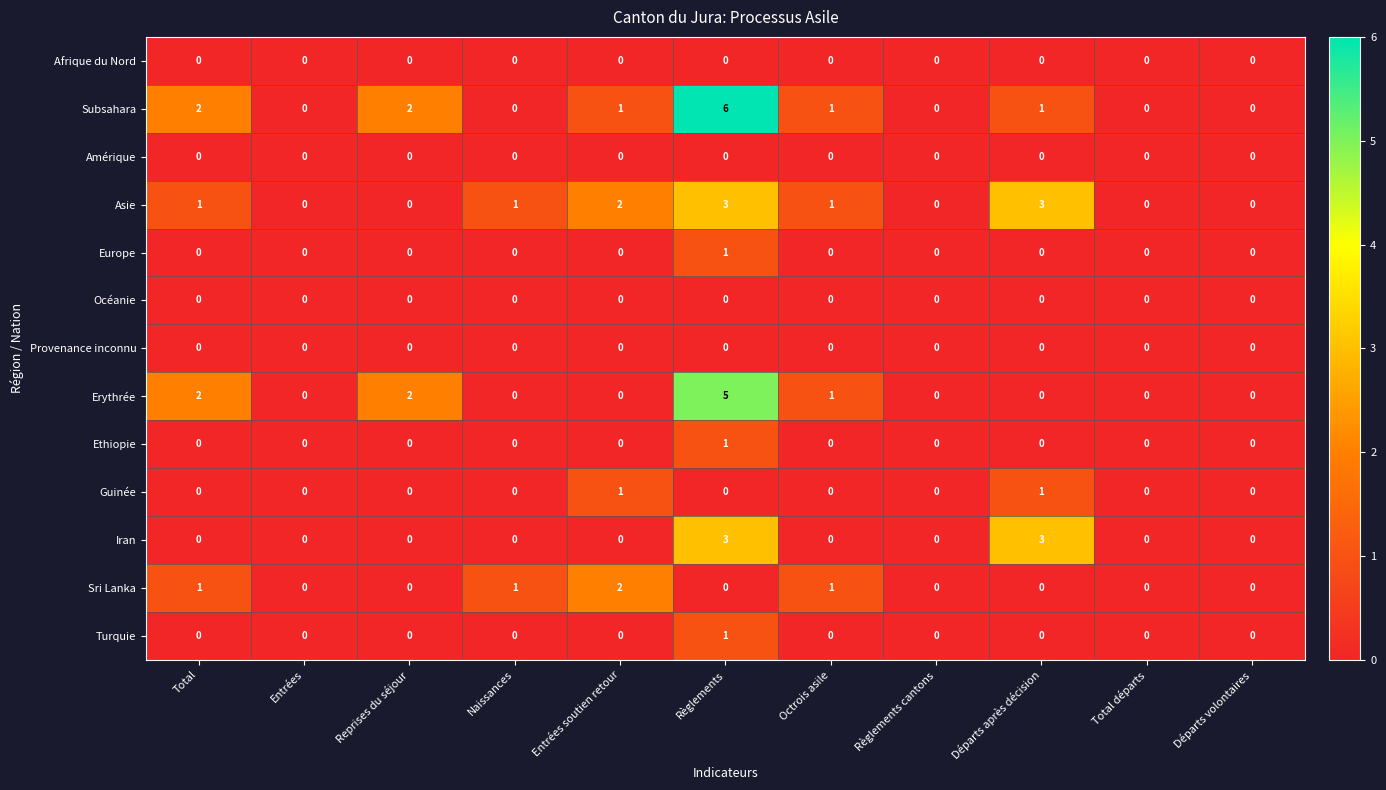

Between Règlements and Départs volontaires, which series saw the biggest shift?

Subsahara